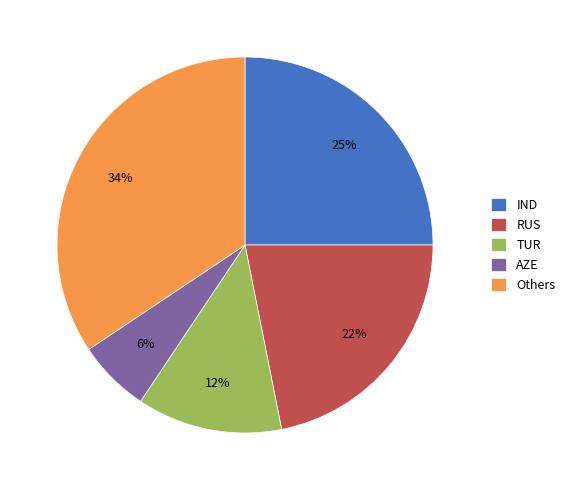

To the nearest percent, what portion does IND represent?

25%